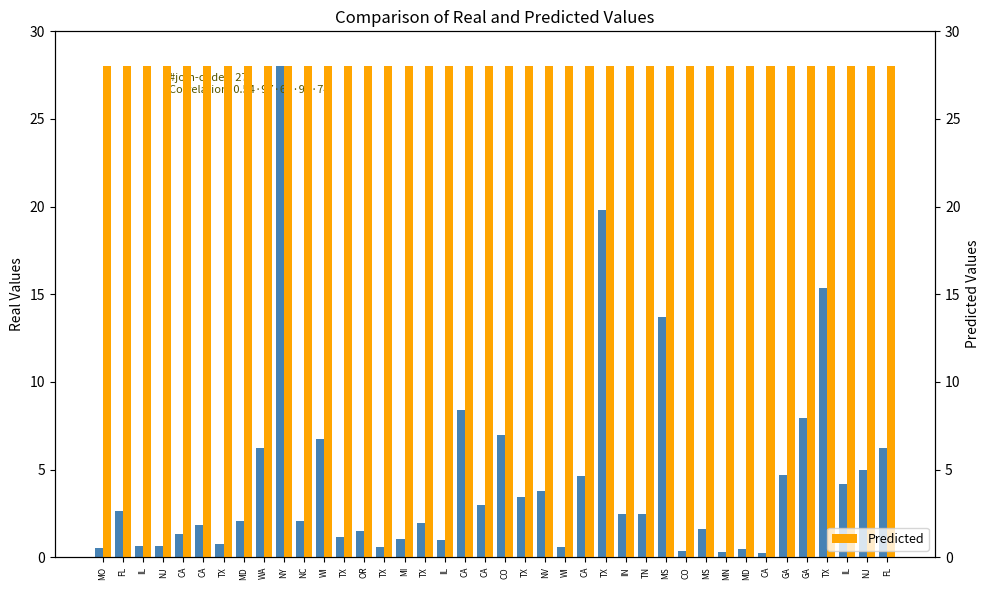

What is the smallest value displayed?

0.2